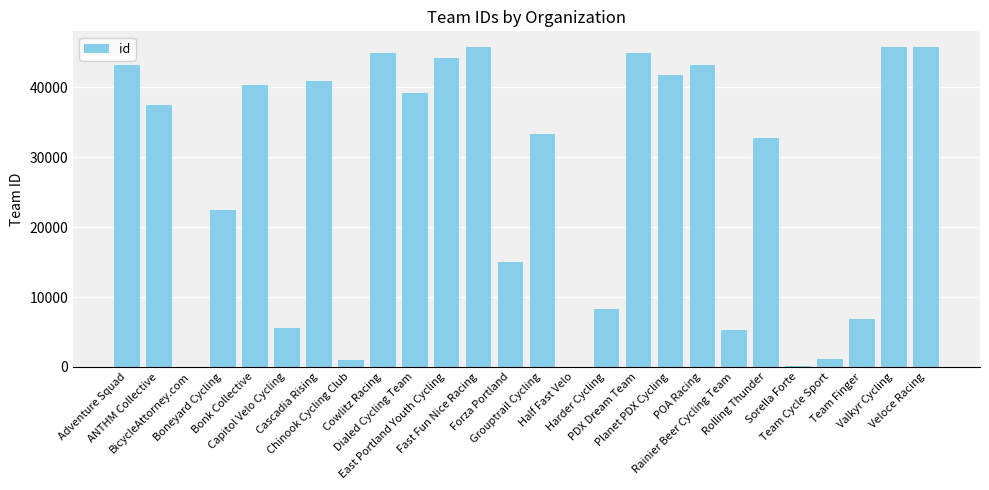

What is the sum of all values?

689460